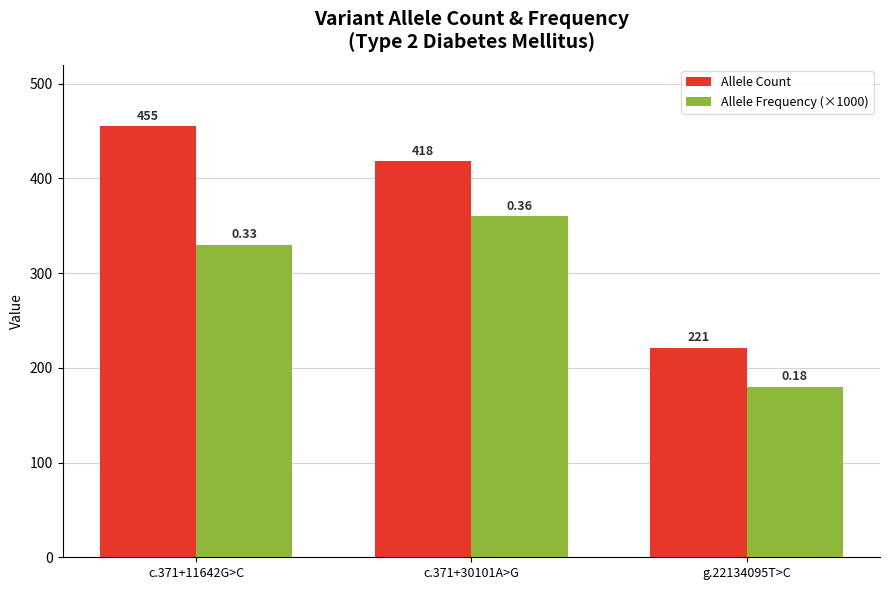

Does the chart contain stacked bars?

No